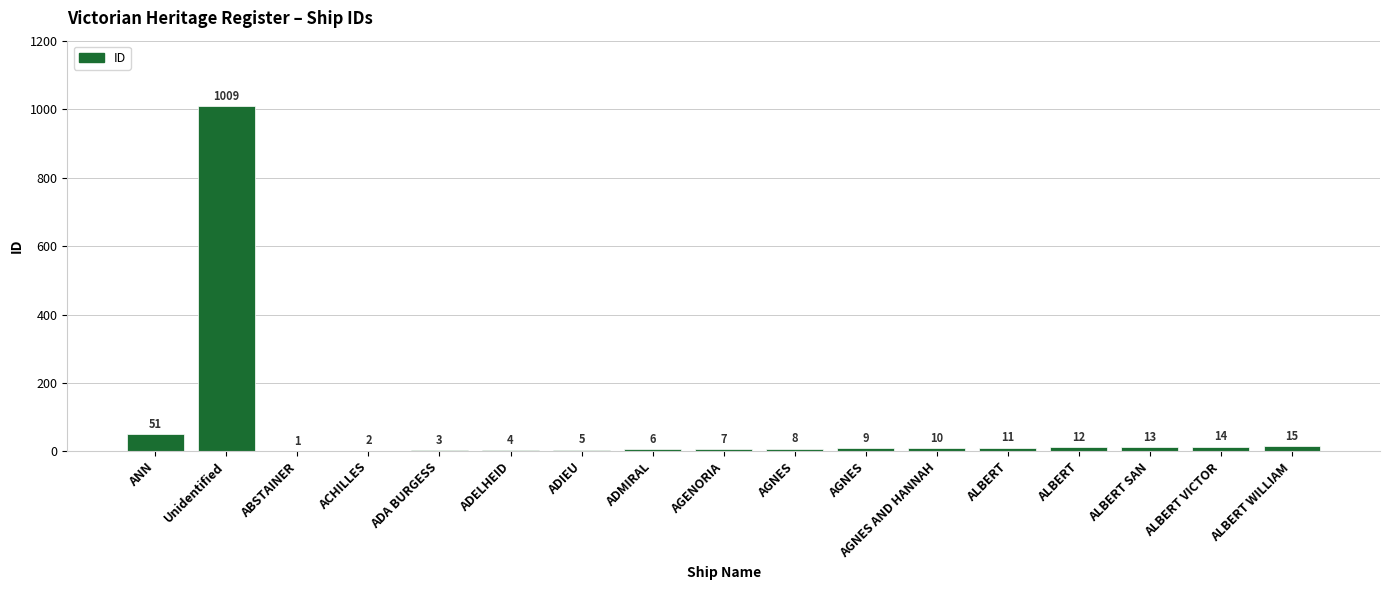

Does the chart contain stacked bars?

No